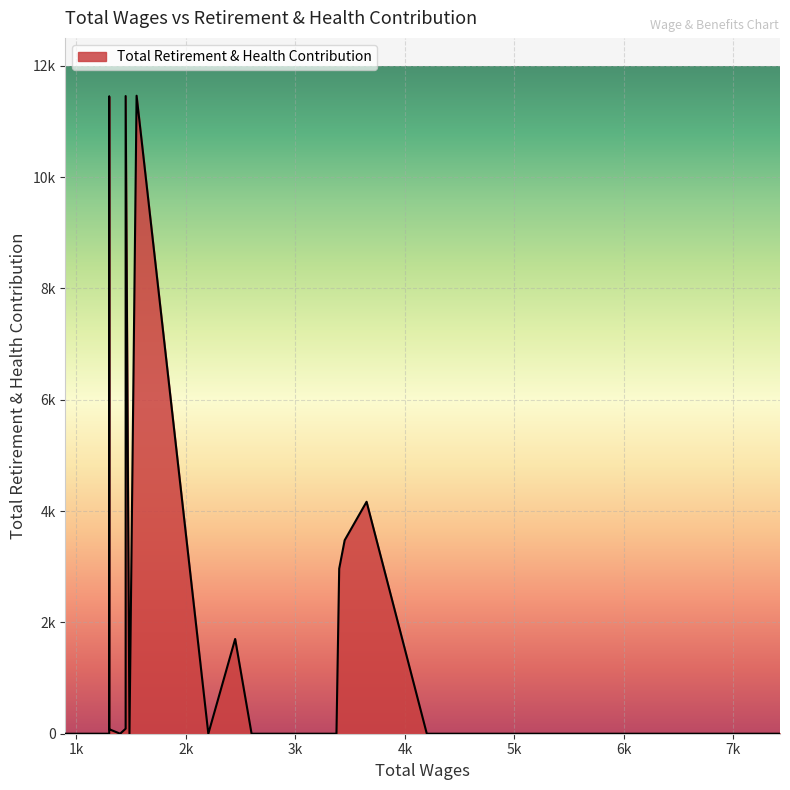

List the labels in order of value, smallest first.

0, 1, 2, 3, 4, 5, 6, 7, 8, 9, 10, 14, 15, 16, 18, 20, 23, 24, 25, 26, 27, 28, 29, 30, 33, 34, 35, 36, 37, 38, 39, 32, 21, 17, 13, 12, 11, 31, 22, 19